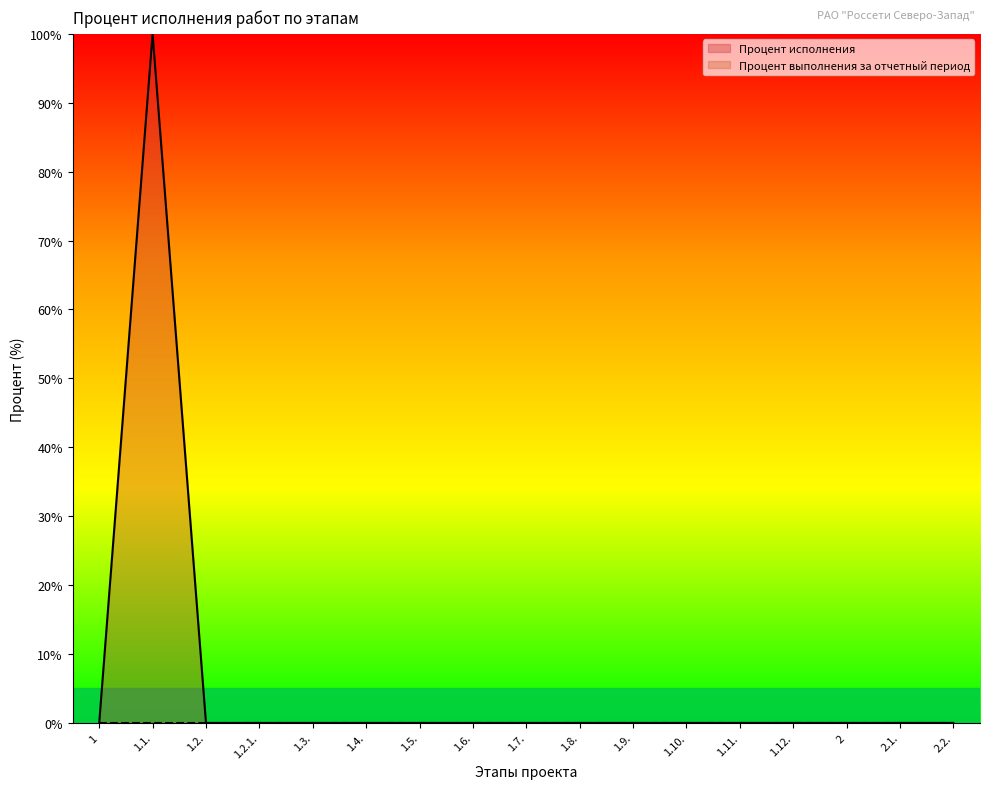

List the labels in order of value, smallest first.

1, 1.2., 1.2.1., 1.3., 1.4., 1.5., 1.6., 1.7., 1.8., 1.9., 1.10., 1.11., 1.12., 2, 2.1., 2.2., 1.1.